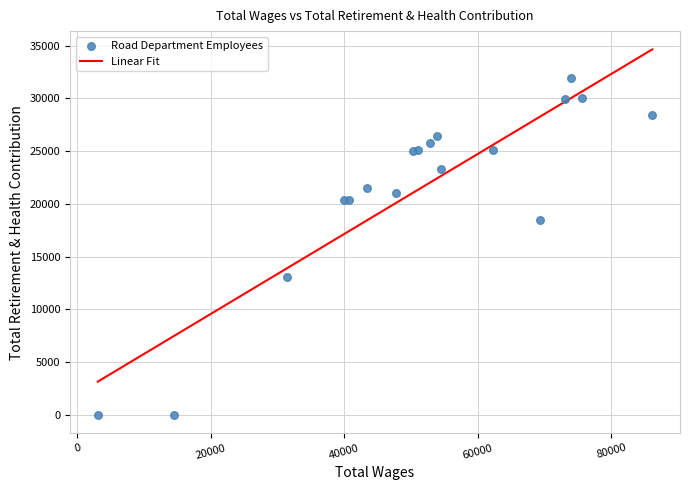

What Y value in the scatter plot is closest to 15983?

18497